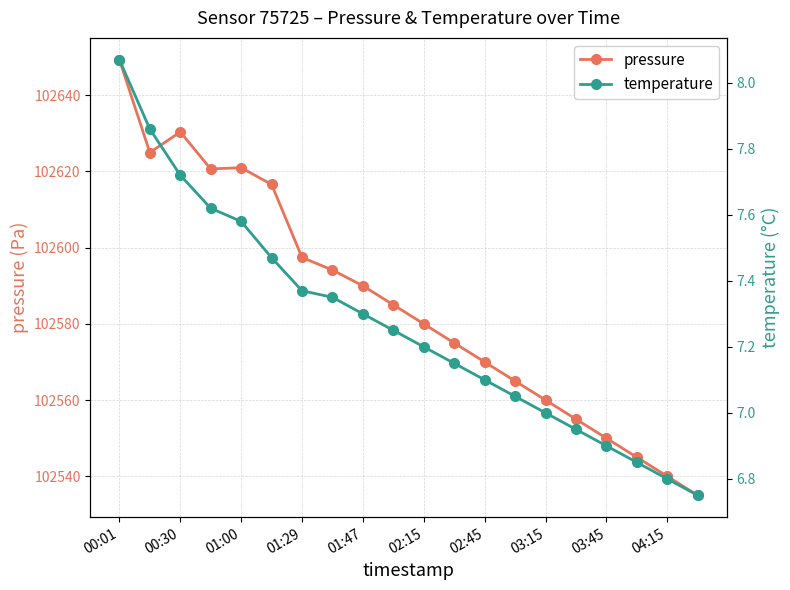

At which category is the sum across all series the highest?

00:01